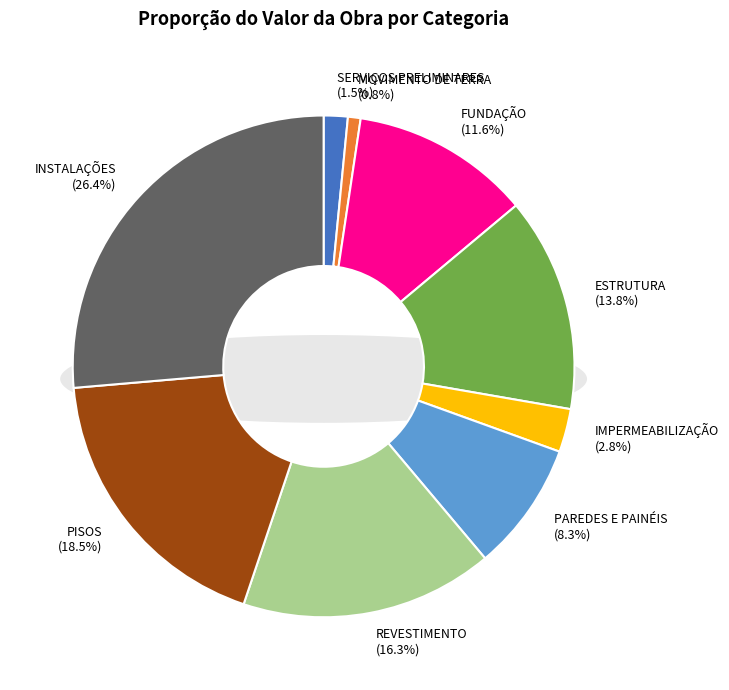

What is the change in value from IMPERMEABILIZAÇÃO to PISOS?

+23488.1